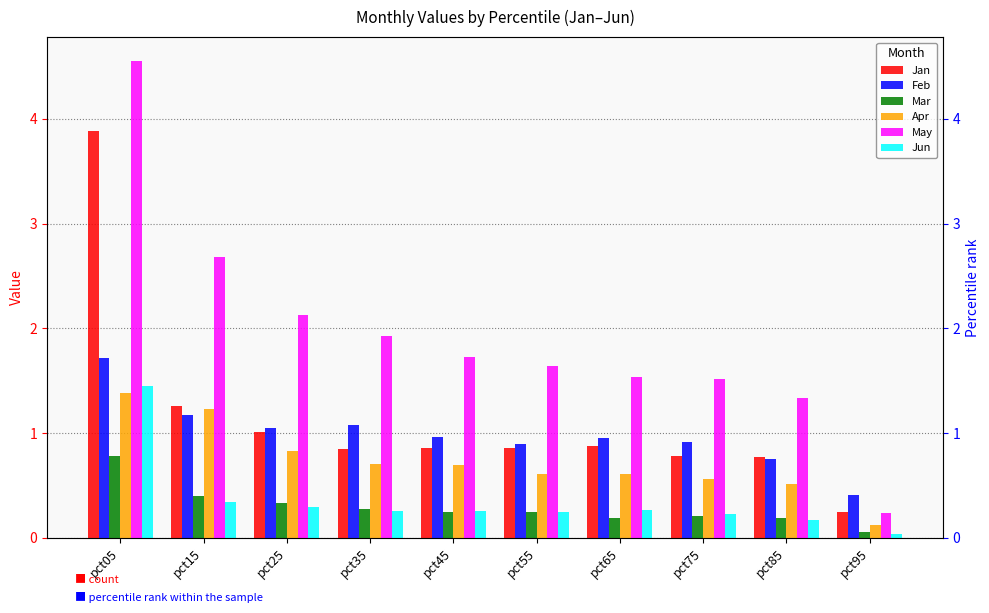

Which series has the largest total across all categories?

May